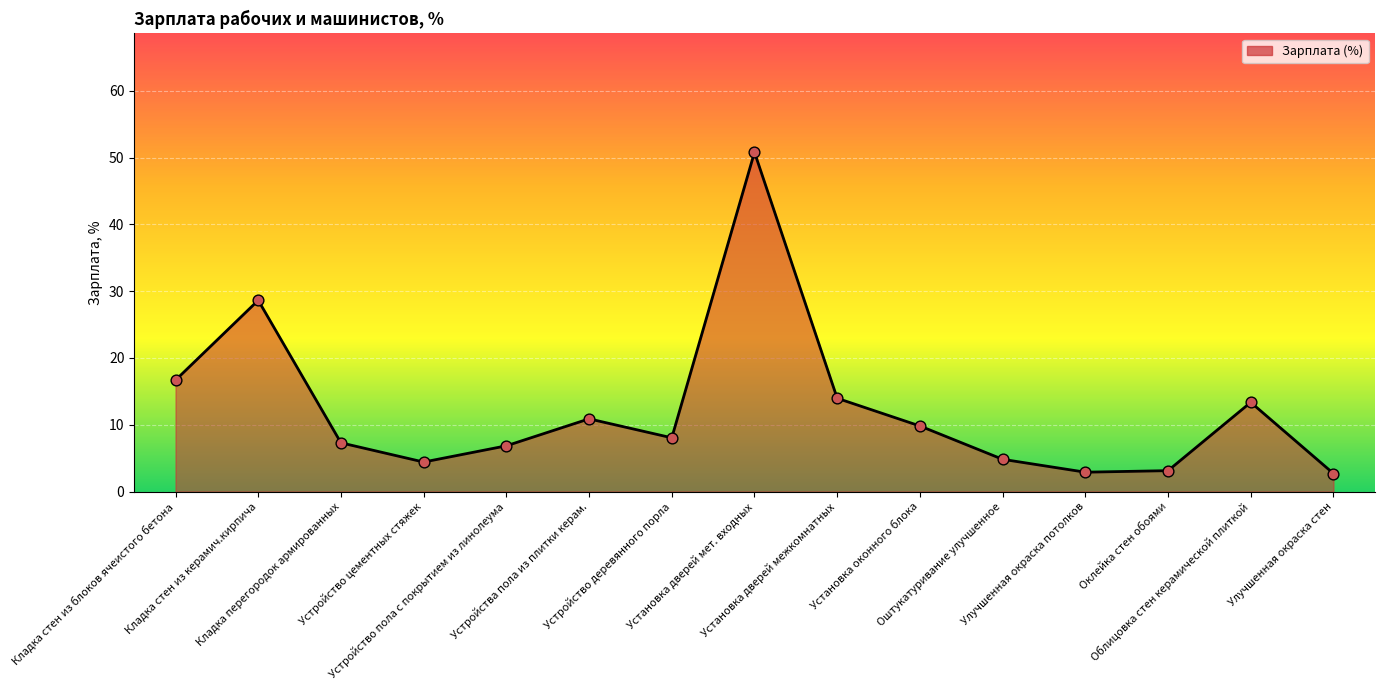

What is the ratio of the value at Установка дверей межкомнатных to the value at Облицовка стен керамической плиткой?

1.0